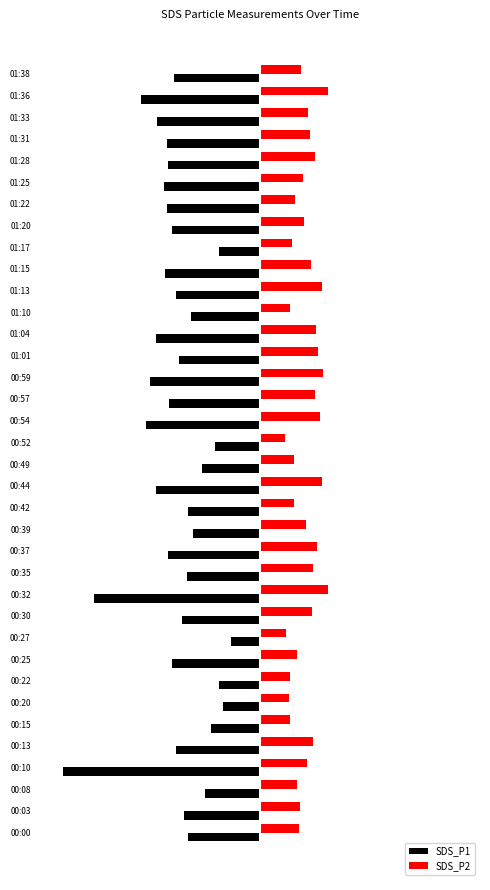

At how many categories does at least one series exceed -2?

36